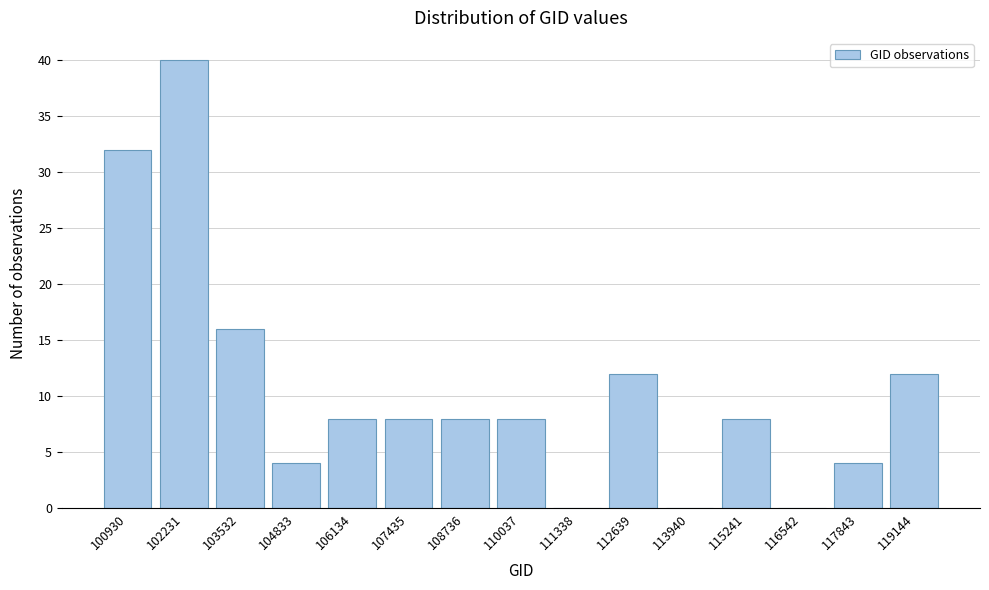

Reading right to left, transcribe all the data shown in this chart.

119144=12	117843=4	116542=0	115241=8	113940=0	112639=12	111338=0	110037=8	108736=8	107435=8	106134=8	104833=4	103532=16	102231=40	100930=32